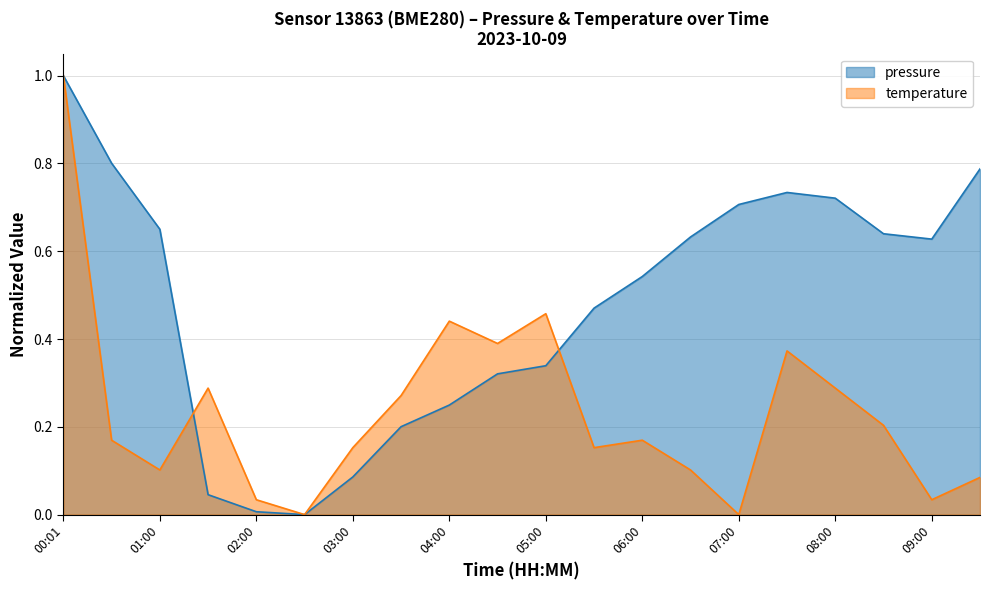

At 06:30, list the series in order from smallest to largest.

temperature, pressure